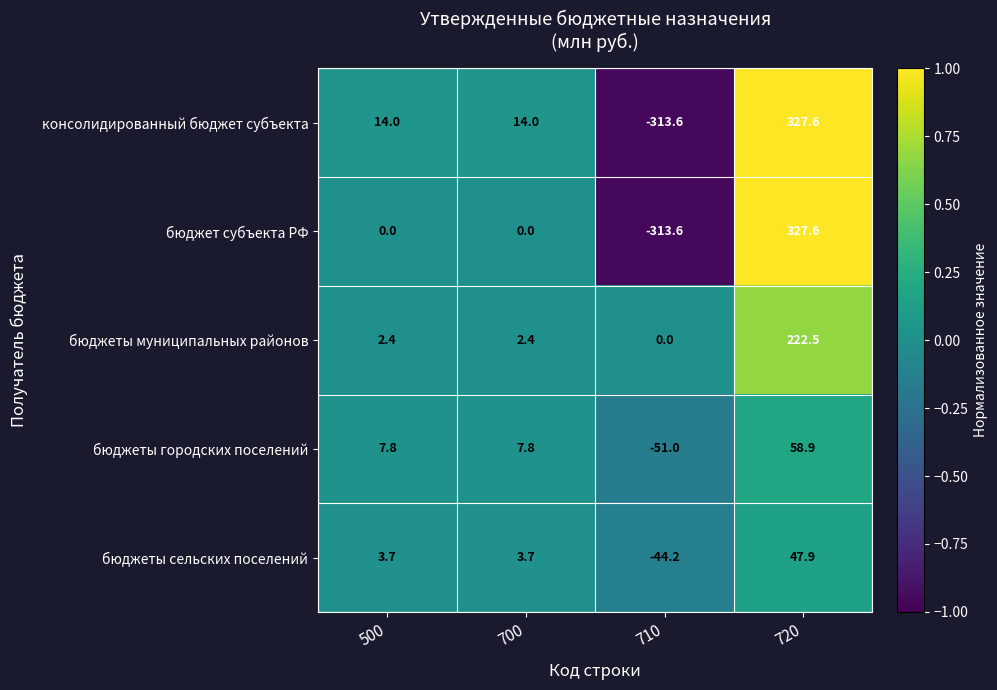

What is the difference between the highest and lowest values at 720?

279.7